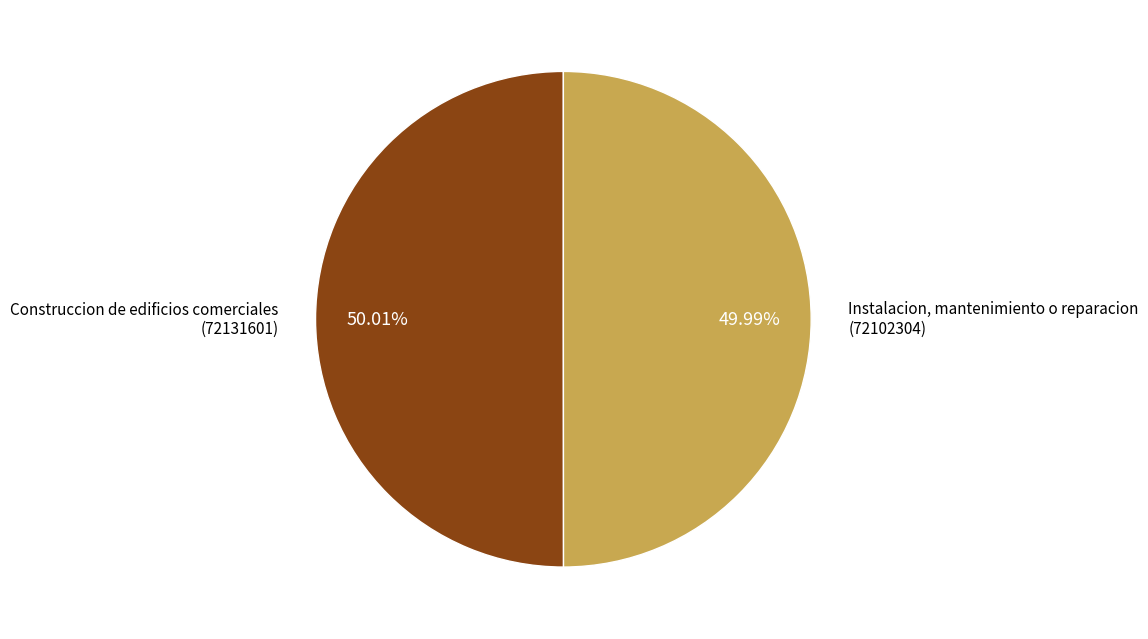

Is there a majority slice in this chart?

Yes